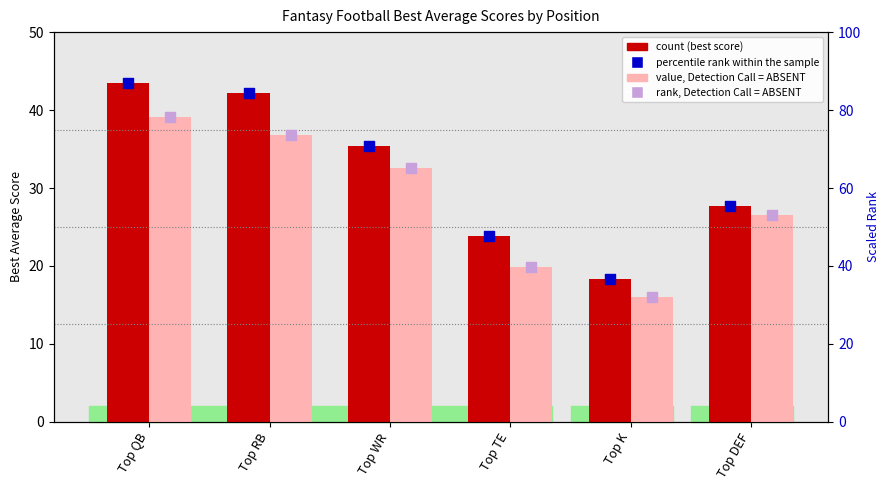

At which category is the sum across all series the highest?

Top QB